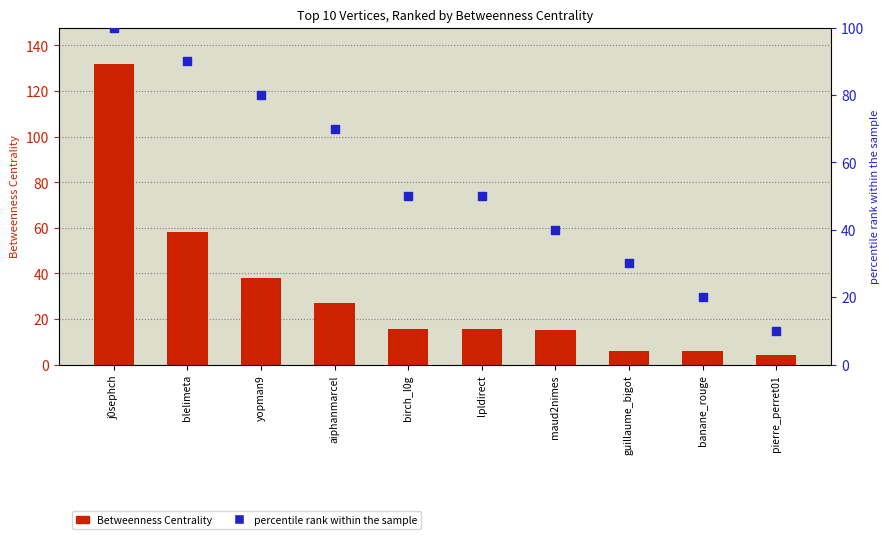

Which series reaches the maximum Y coordinate?

Betweenness Centrality